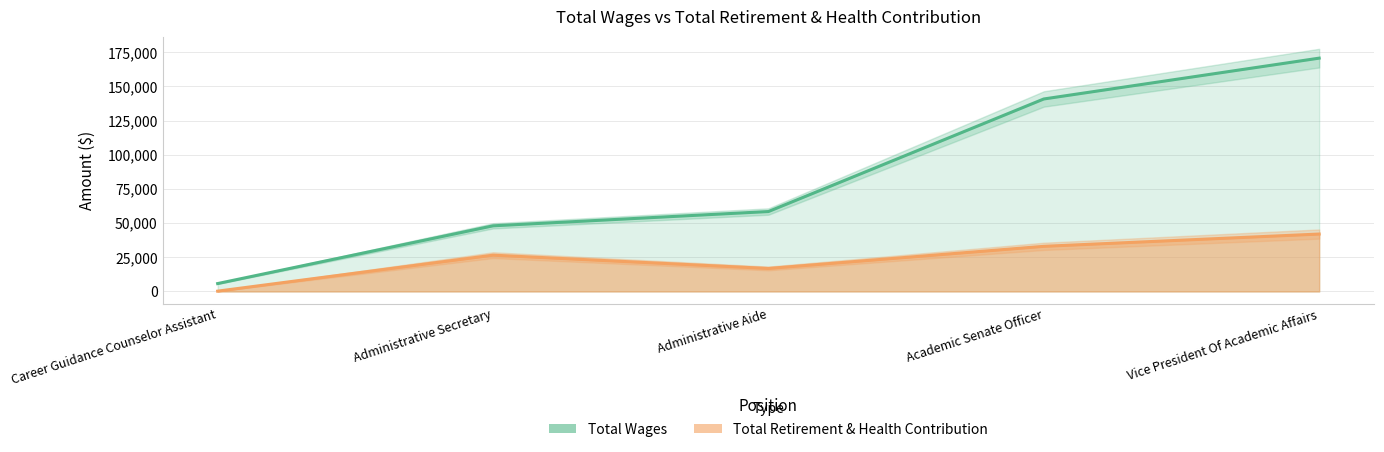

Between Administrative Aide and Career Guidance Counselor Assistant, which is larger?

Administrative Aide